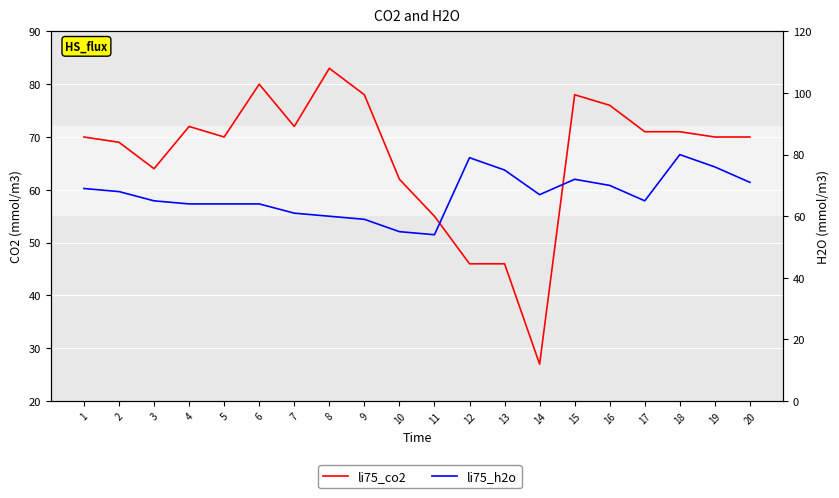

What are all the series names shown in the legend?

li75_co2, li75_h2o